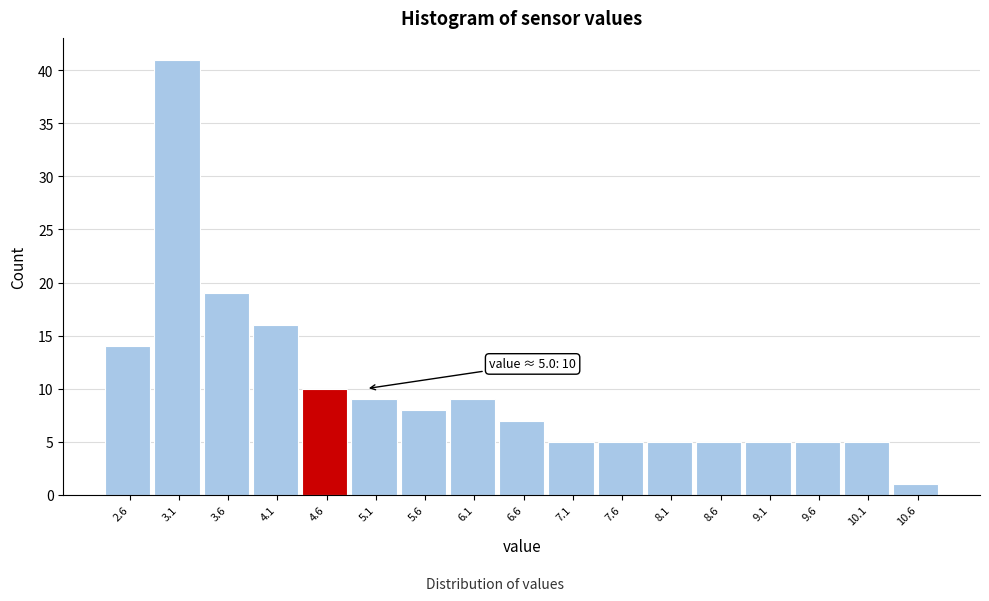

Reading left to right, extract all data points from this chart.

2.6=14	3.1=41	3.6=19	4.1=16	4.6=10	5.1=9	5.6=8	6.1=9	6.6=7	7.1=5	7.6=5	8.1=5	8.6=5	9.1=5	9.6=5	10.1=5	10.6=1